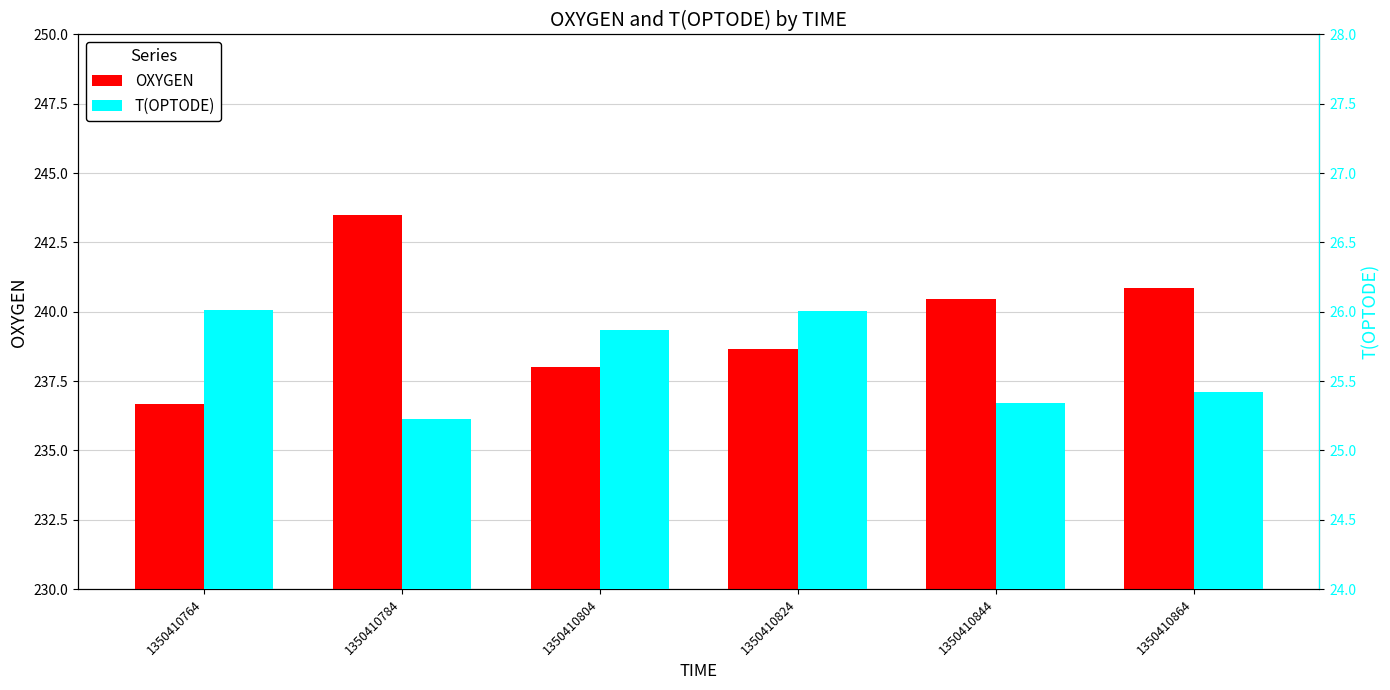

How many series are shown in this chart?

2